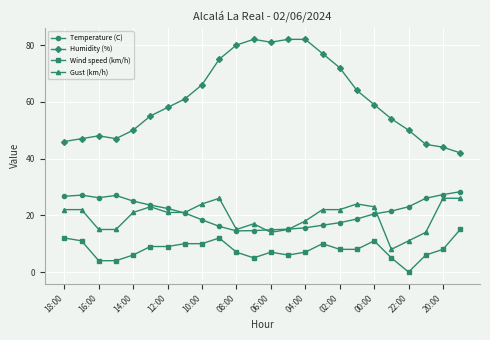

True or false: Temperature (C) has more than 1 interior local peaks.

True